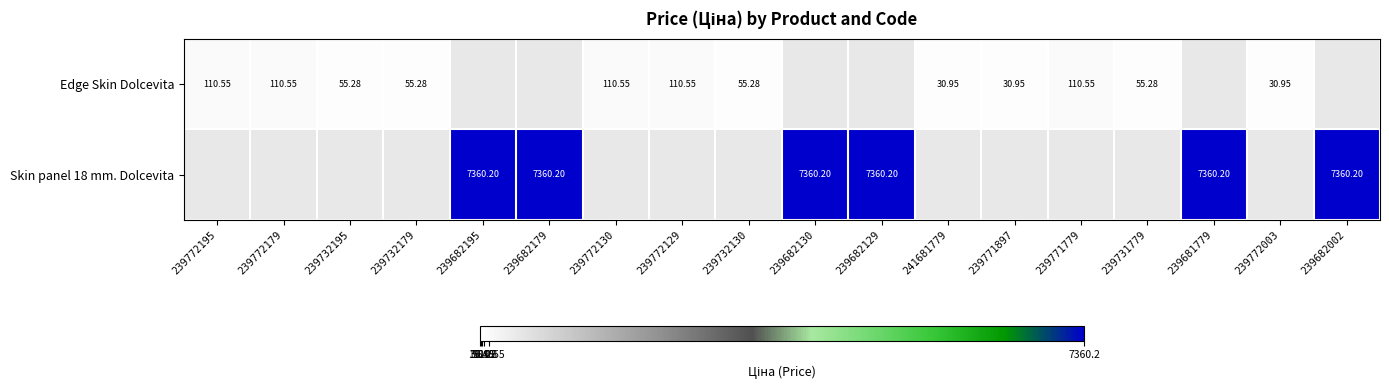

Is it true that Edge Skin Dolcevita equals 92.3 at 239732179?

False